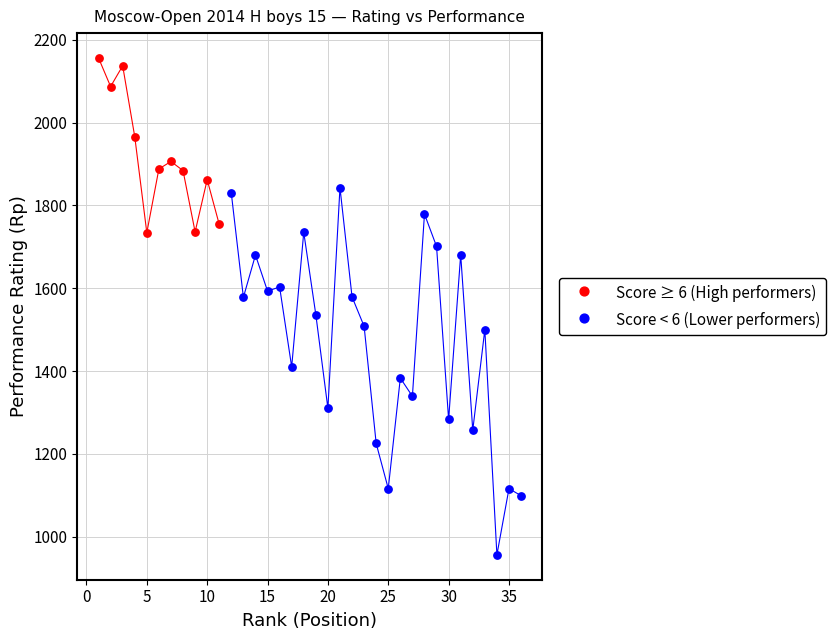

Which series contains the lowest Y value?

Score < 6 (Lower performers)